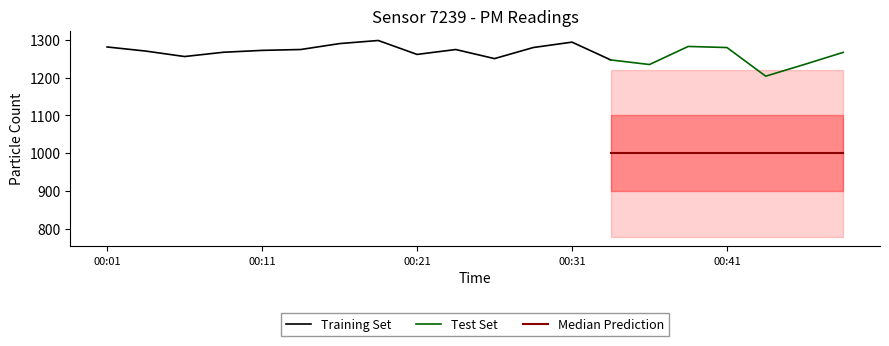

Read the P2 value at 00:49.

999.9